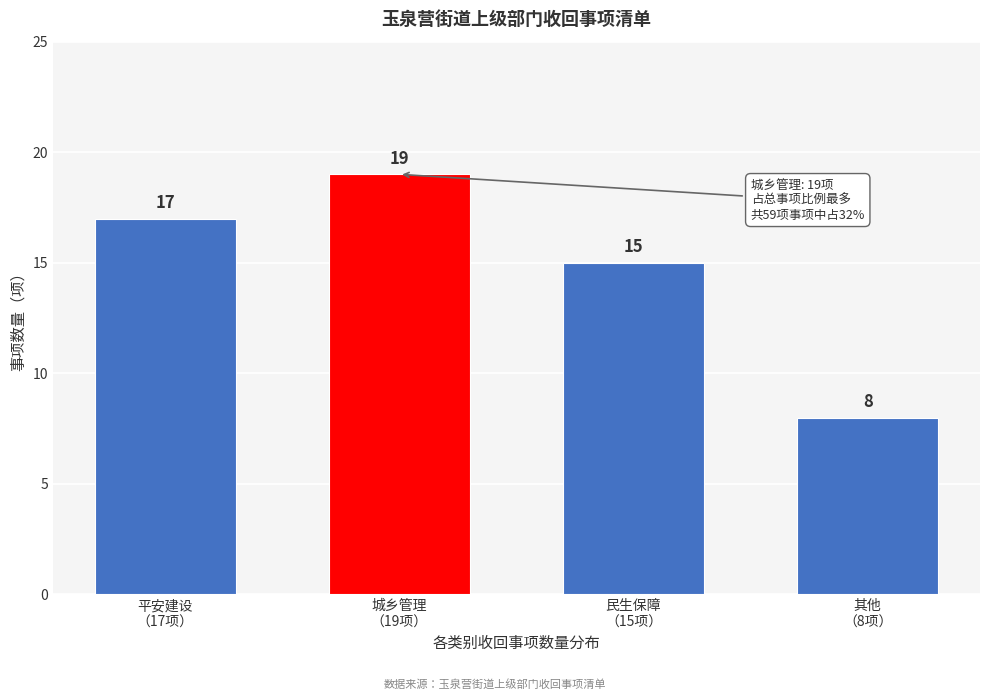

Reading left to right, what are all the values shown in this chart?

17	19	15	8